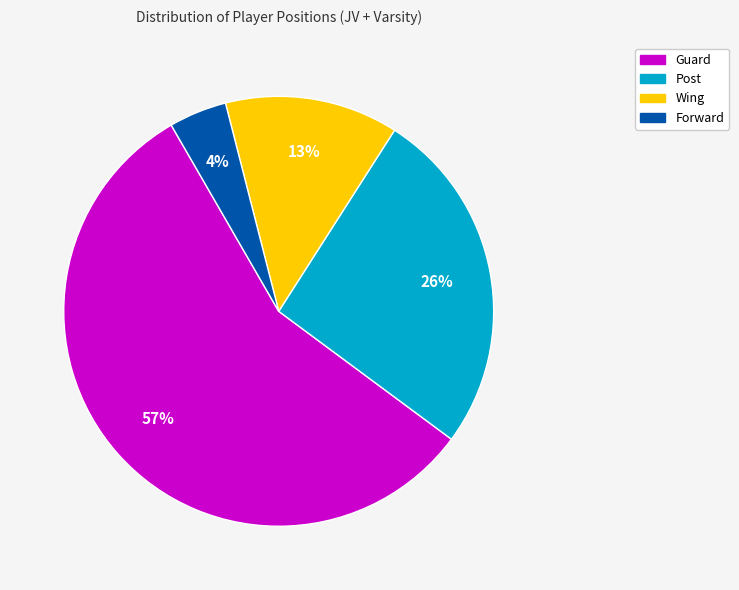

The Wing slice represents 6% of the pie. True or false?

False